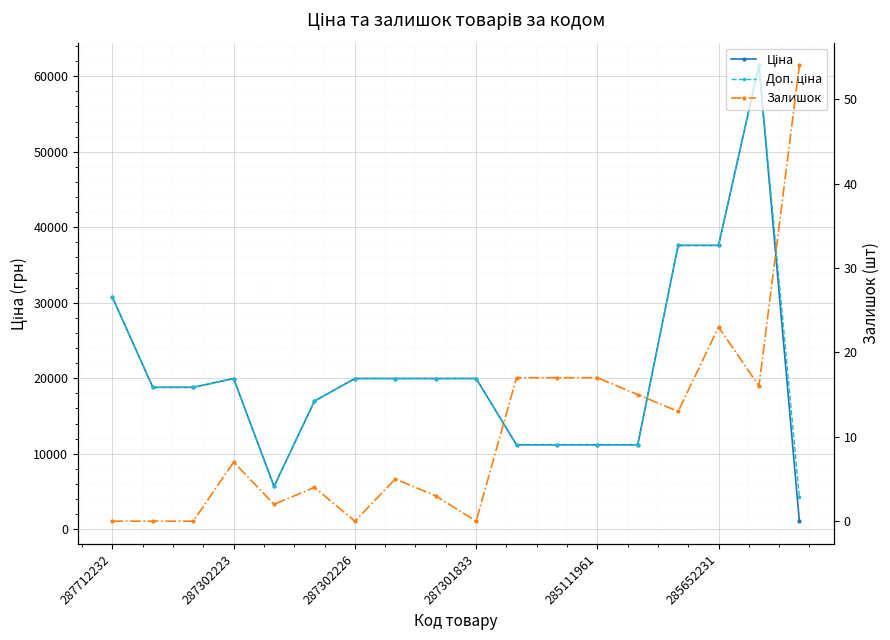

How many interior local peaks does the Доп. ціна series have?

2